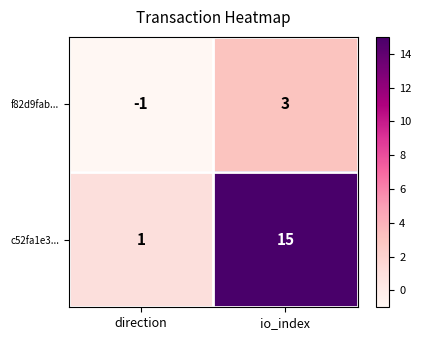

Is it true that f82d9fab... equals 0 at direction?

False